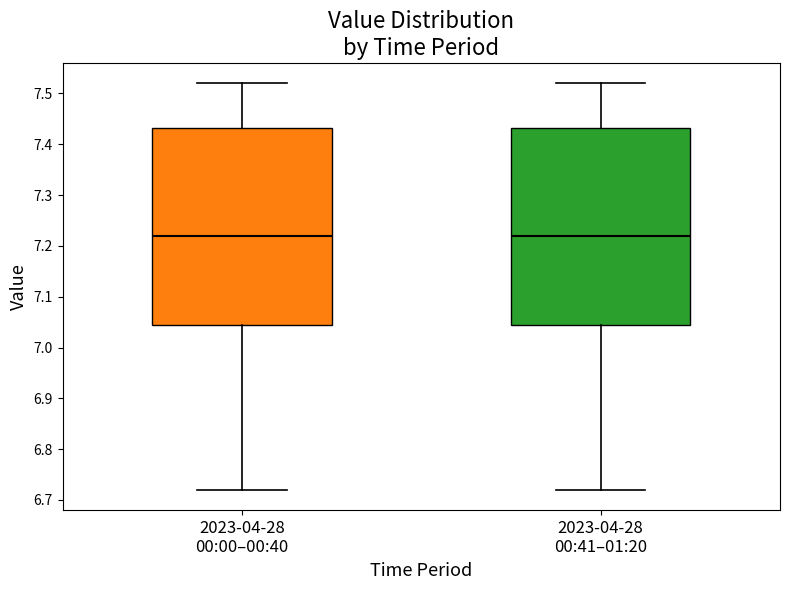

Where is the upper edge of the box for 2023-04-28 00:41–01:20 on the y-axis? The values are not printed on the chart, so give them approximately, as read against the axis.

7.43